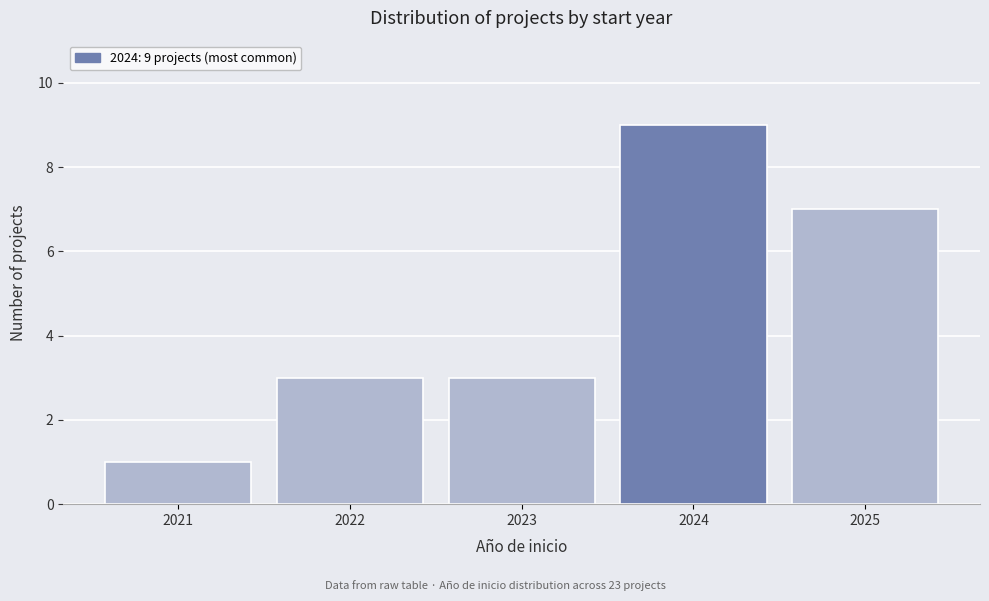

Over which range of the x-axis is the bar tallest?

2023.5 to 2024.5